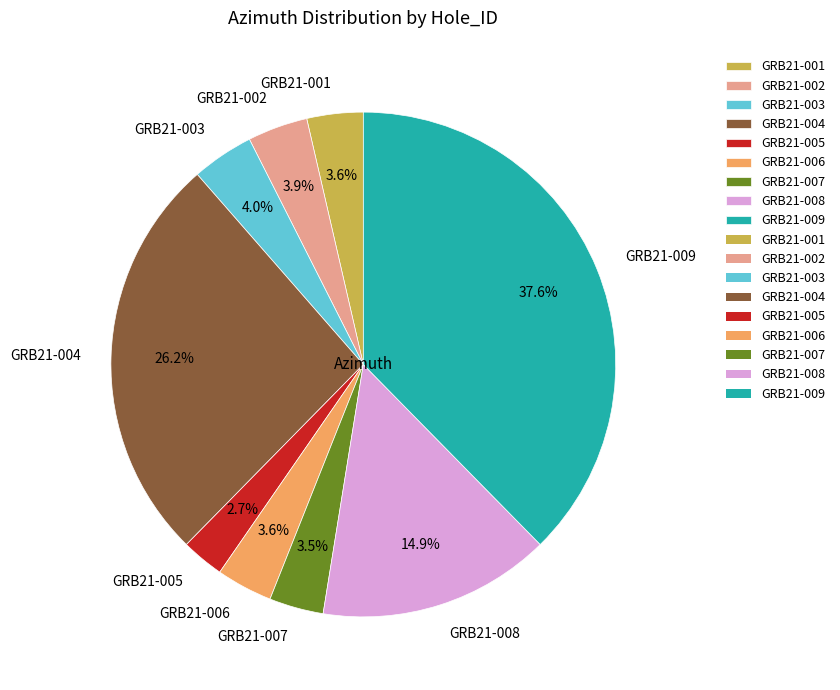

Count the number of slices in the pie.

9